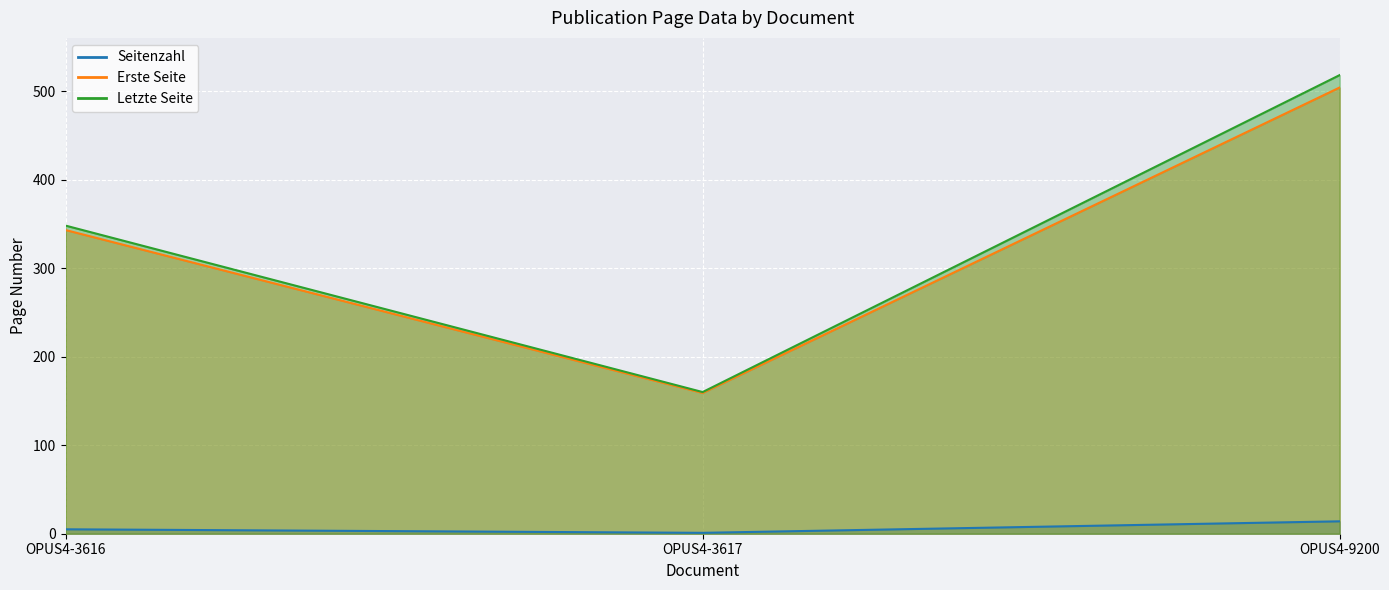

What is the maximum value shown in the chart?

518